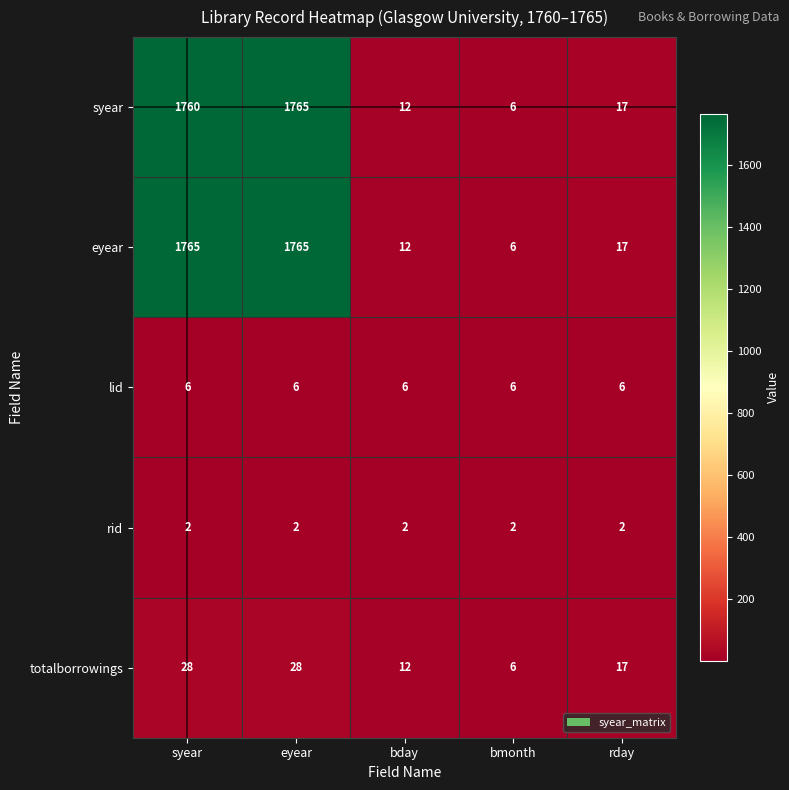

What is the minimum value shown in the chart?

2